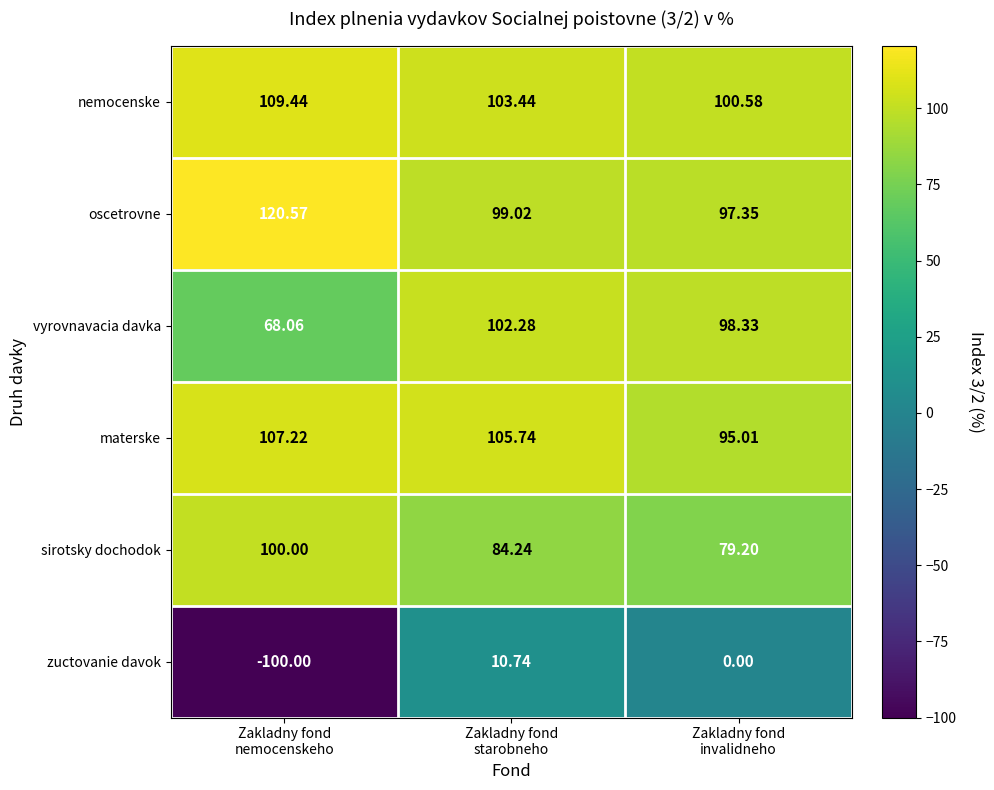

List the series in order of their peak value, lowest first.

zuctovanie davok, sirotsky dochodok, vyrovnavacia davka, materske, nemocenske, oscetrovne